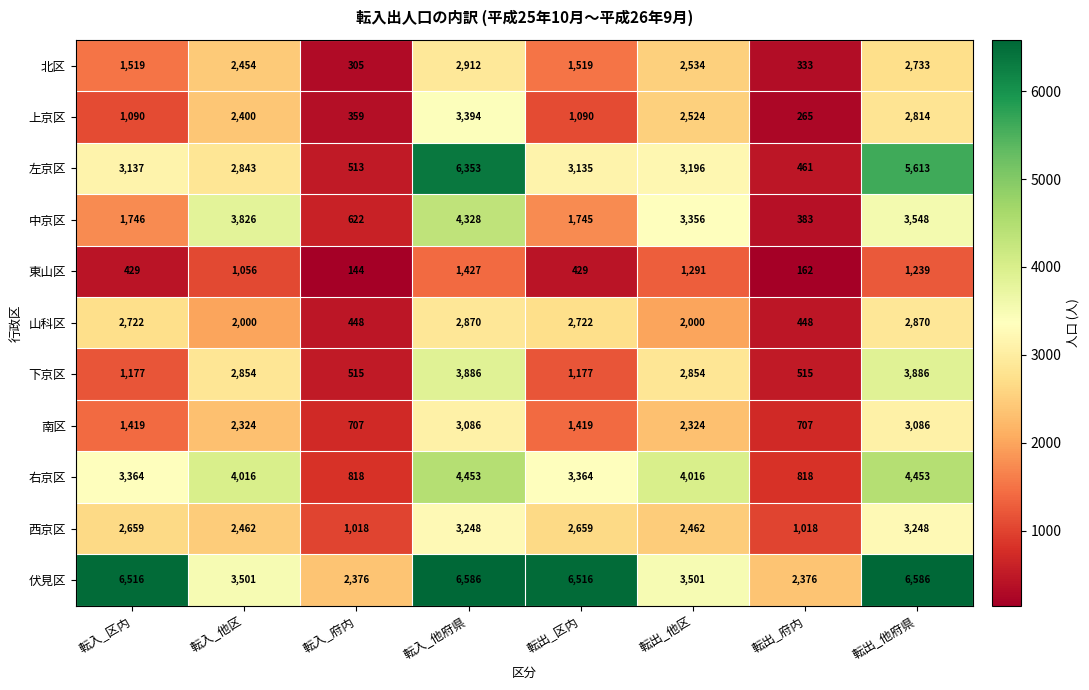

What is the difference between the highest and lowest values at 転出_区内?

6087